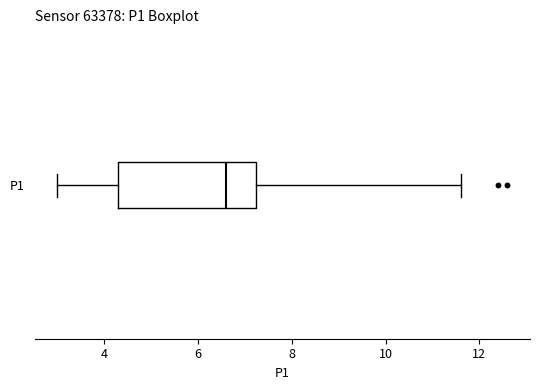

Where does the median line of the box for P1 sit on the x-axis? The values are not printed on the chart, so give them approximately, as read against the axis.

6.6